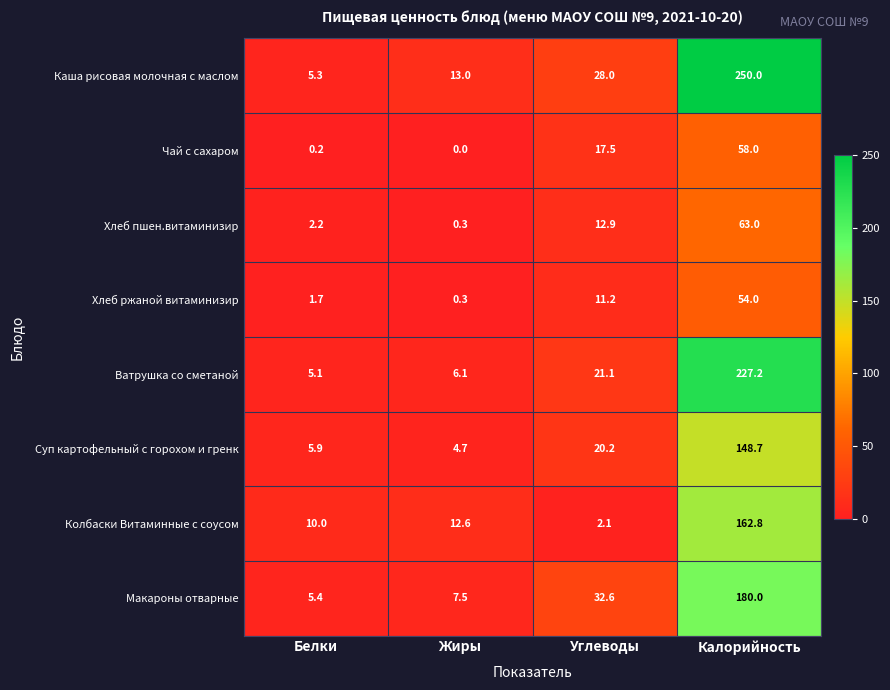

What is the difference between the Макароны отварные values at Белки and Углеводы?

27.2